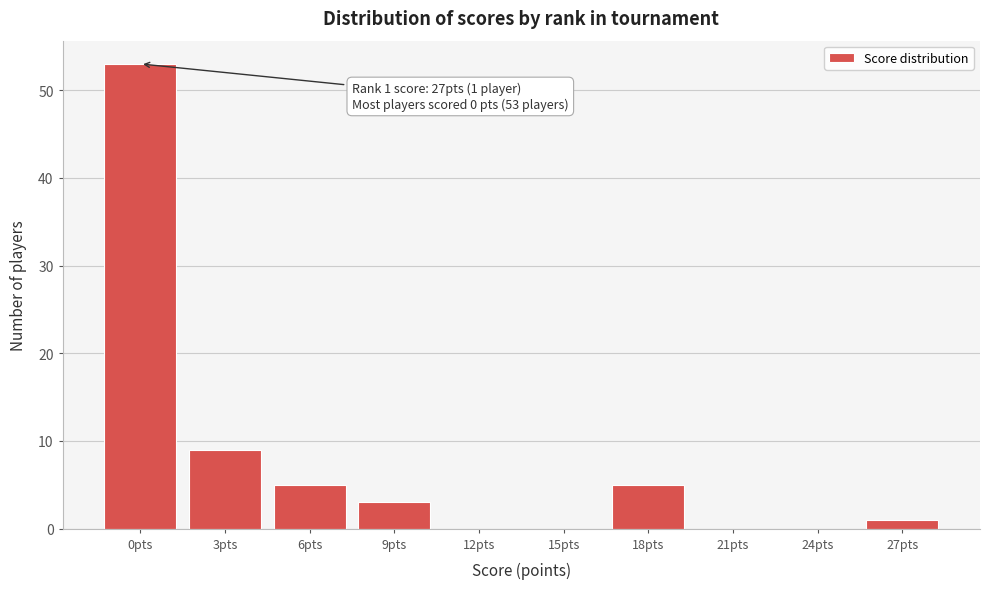

Reading left to right, transcribe all the data shown in this chart.

0pts=53	3pts=9	6pts=5	9pts=3	12pts=0	15pts=0	18pts=5	21pts=0	24pts=0	27pts=1